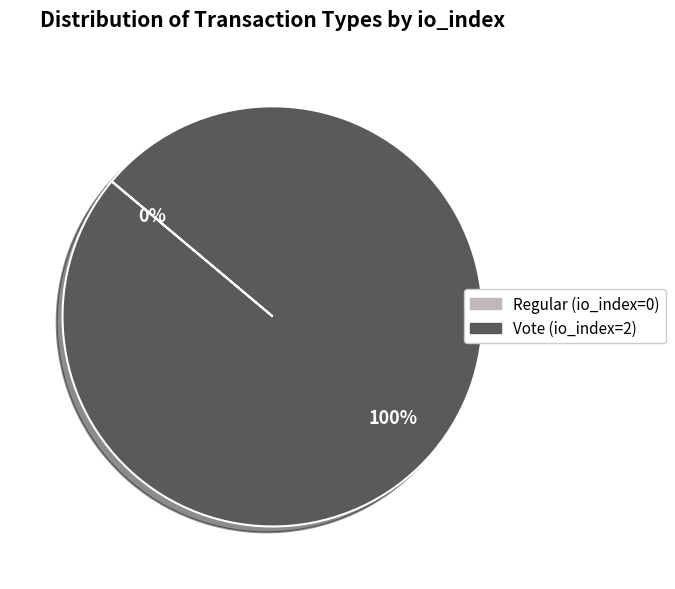

Is there any slice that represents more than half of the pie?

Yes